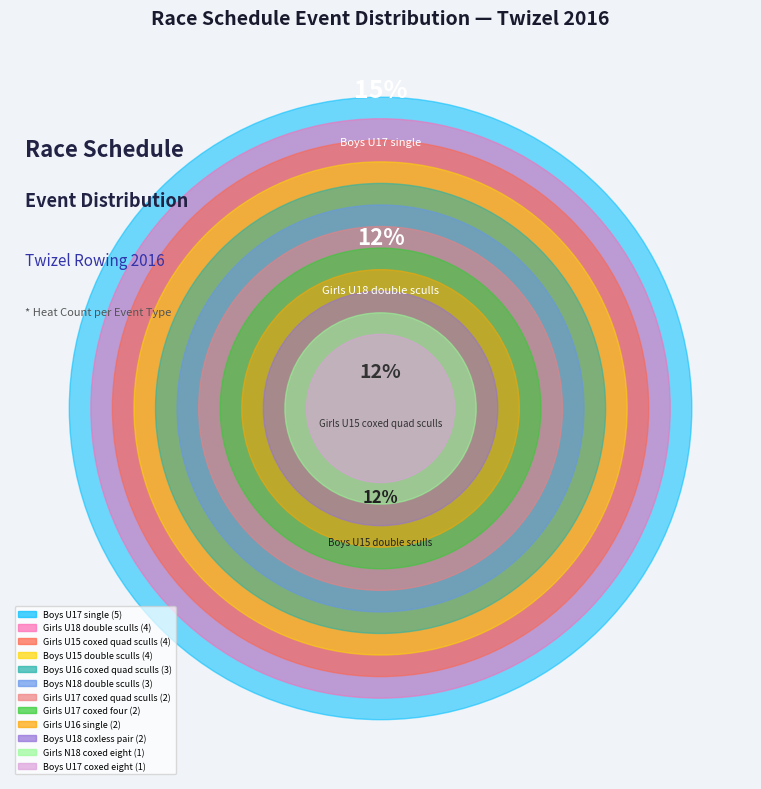

Rank the categories by value from highest to lowest.

Boys U17 single, Boys U15 double sculls, Girls U15 coxed quad sculls, Girls U18 double sculls, Boys U16 coxed quad sculls, Boys N18 double sculls, Girls U17 coxed four, Boys U18 coxless pair, Girls U16 single, Girls U17 coxed quad sculls, Girls N18 coxed eight, Boys U17 coxed eight